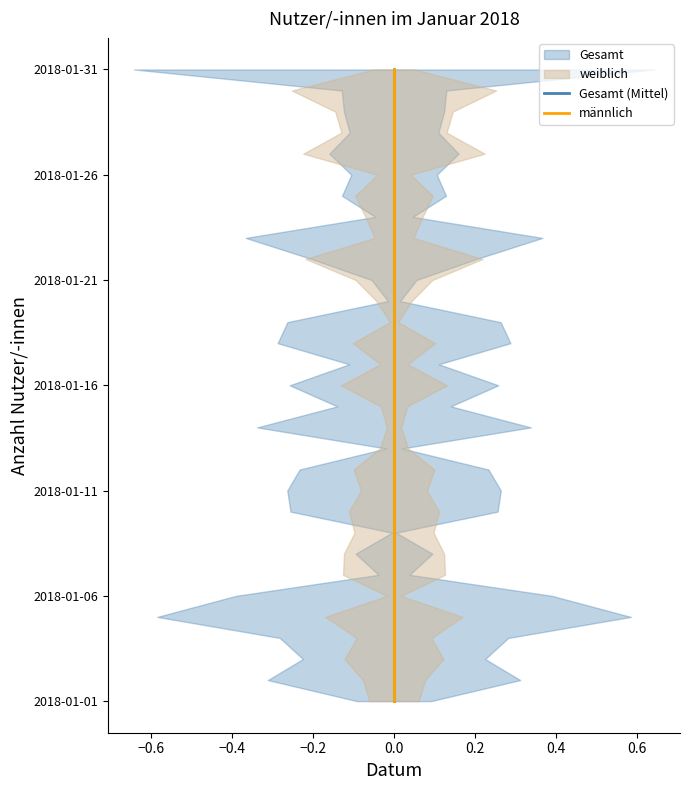

Does the chart have visible grid lines?

No